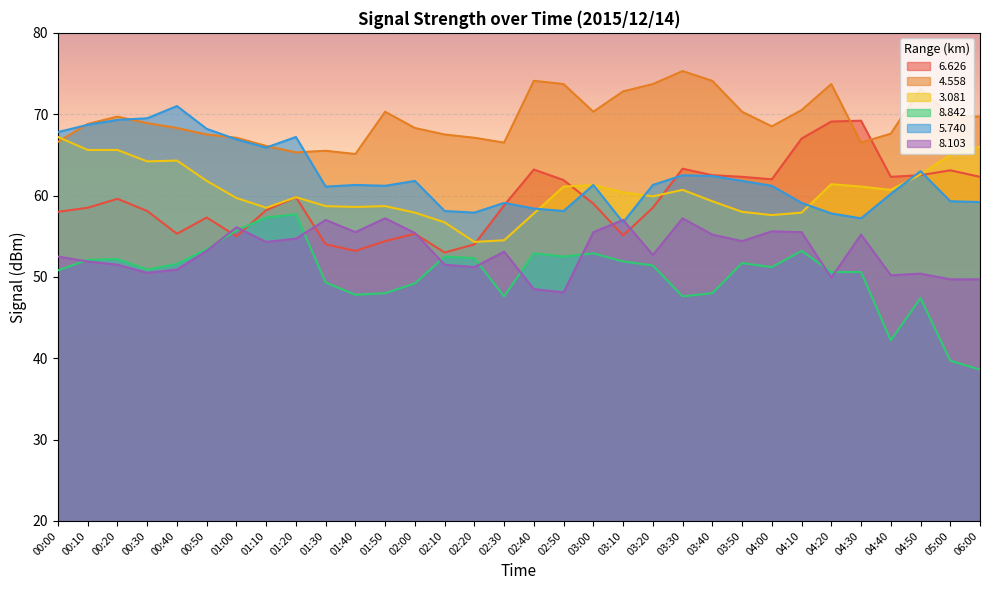

In   5.740, how many points are higher than both neighbors (excluding endpoints)?

8